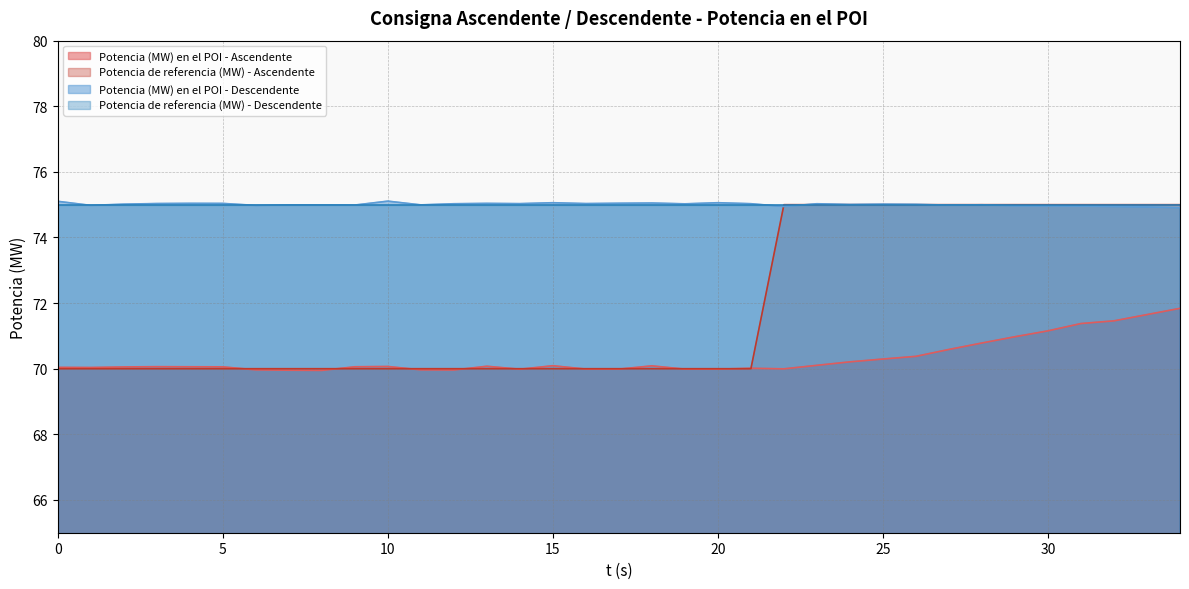

At which label is Potencia (MW) en el POI - Descendente closest to 75?

28